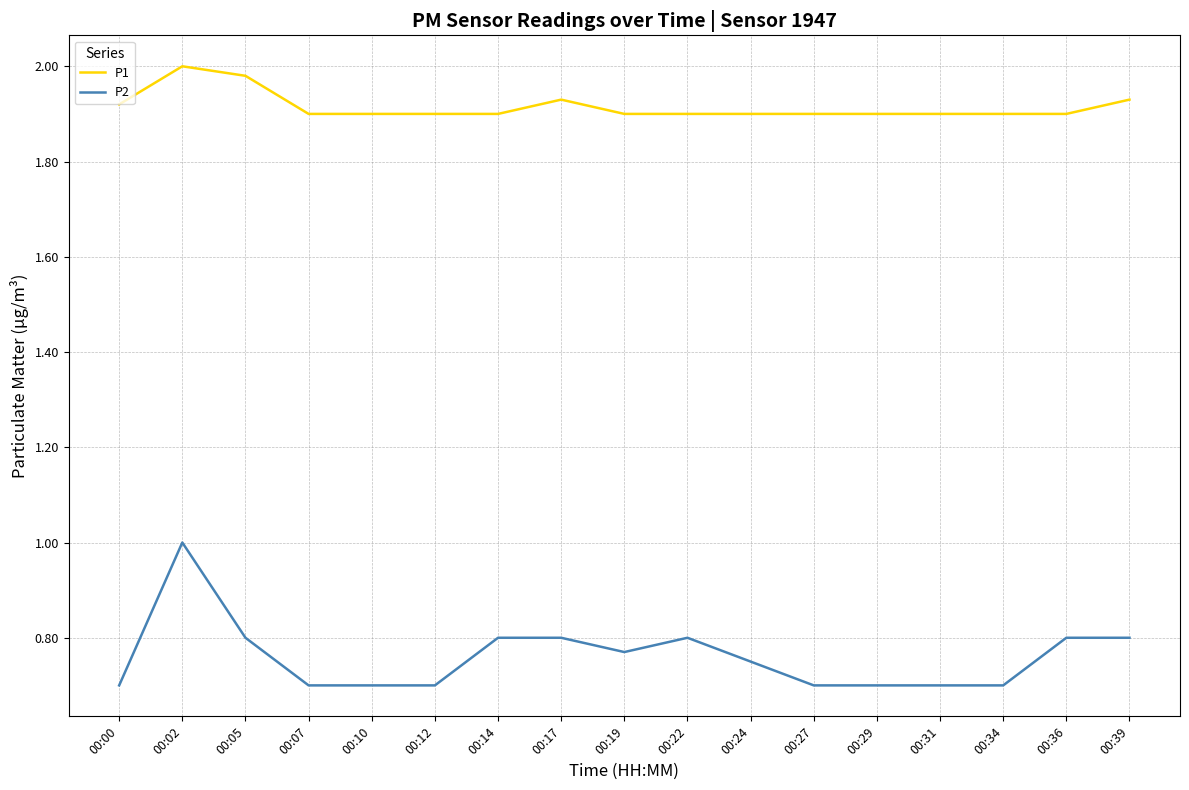

At which category does the chart reach its peak across all series?

00:02